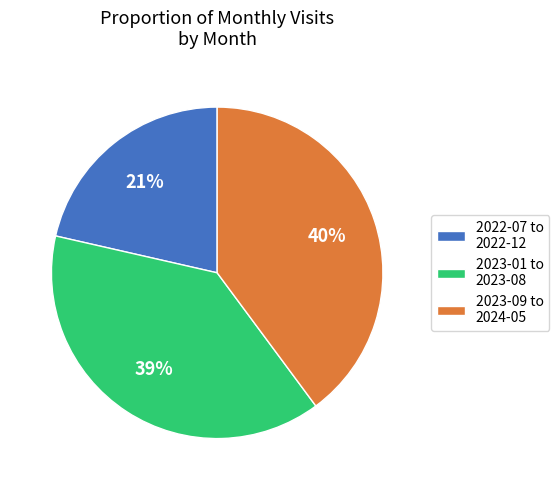

Is the sum of 2023-01 to 2023-08 and 2022-07 to 2022-12 greater than half?

Yes